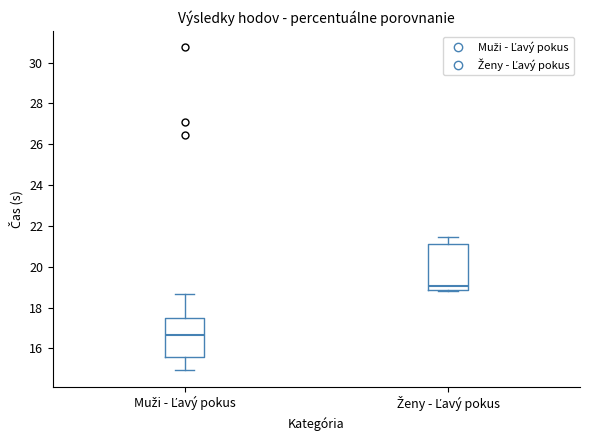

Reading left to right, transcribe this box plot: for each box, give where its median line is, the range the box spans, and where its two whiskers end, as read against the y-axis. The values are not printed on the chart, so give them approximately, as read against the axis.

Muži - Ľavý pokus: median 16.6, box 15.6 to 17.4, whiskers 15.0 to 18.6
Ženy - Ľavý pokus: median 19.0, box 18.8 to 21.2, whiskers 18.8 (just below the box's lower edge) to 21.4